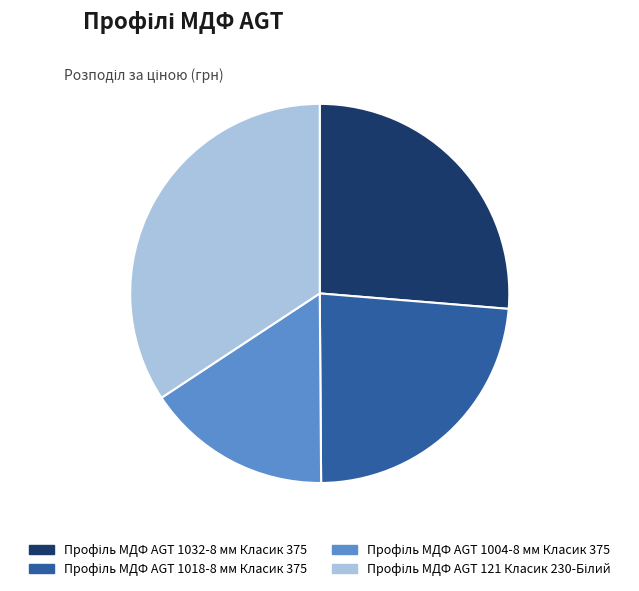

Does any single category account for the majority?

No